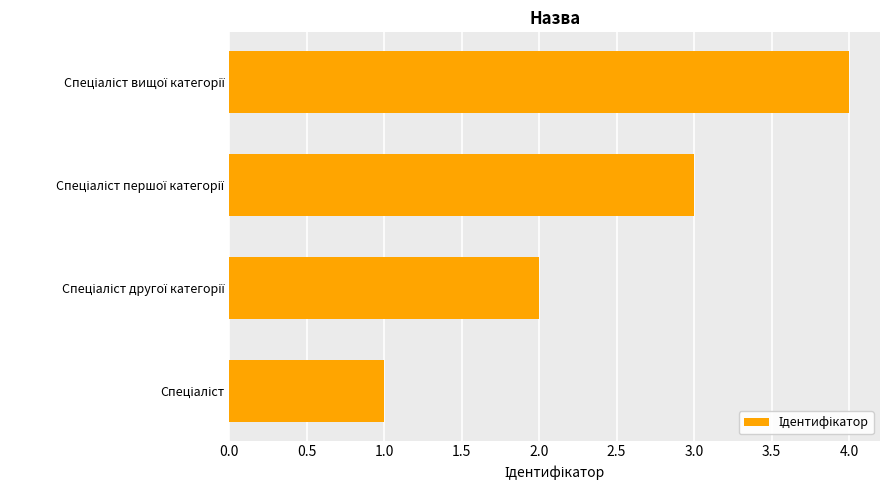

What is the sum of all values?

10